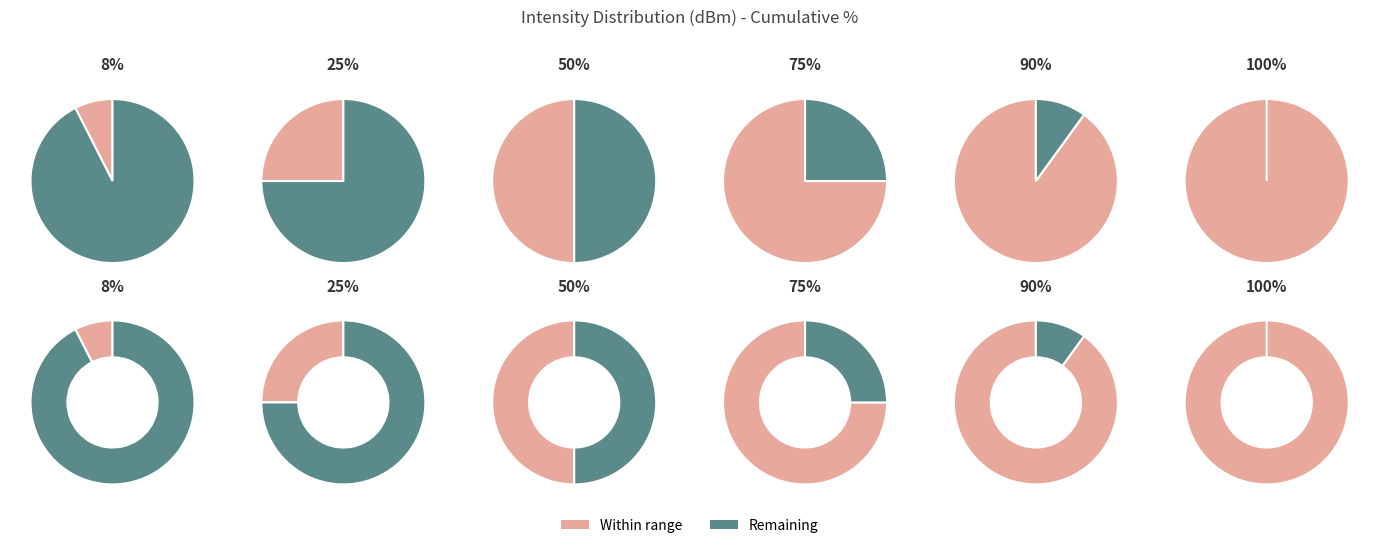

Is 6 the majority of the pie?

No